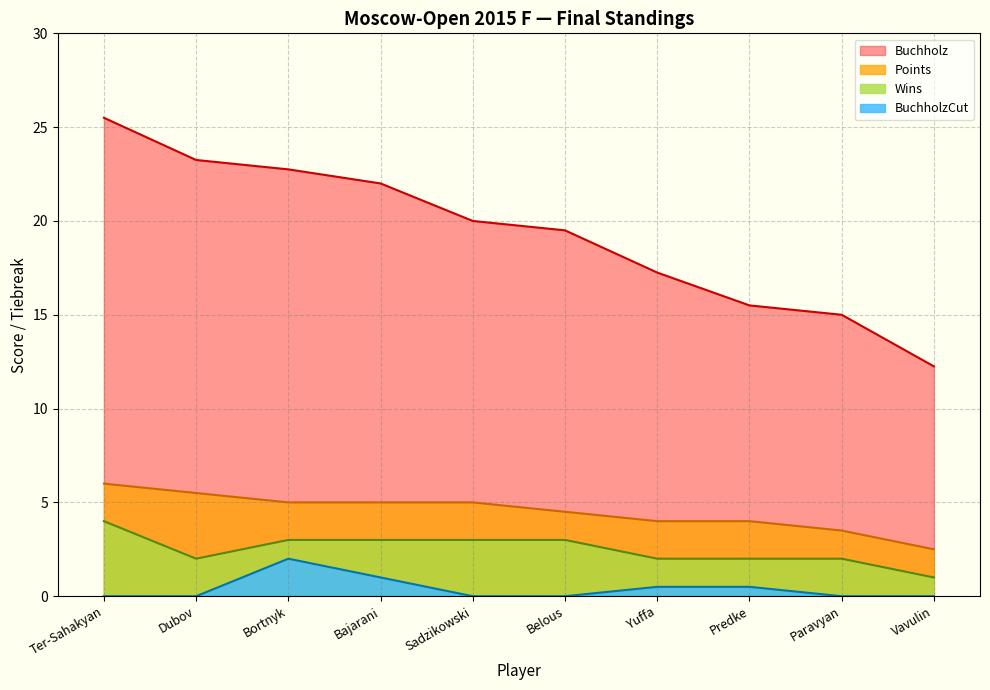

Which series has the widest spread of values?

Buchholz